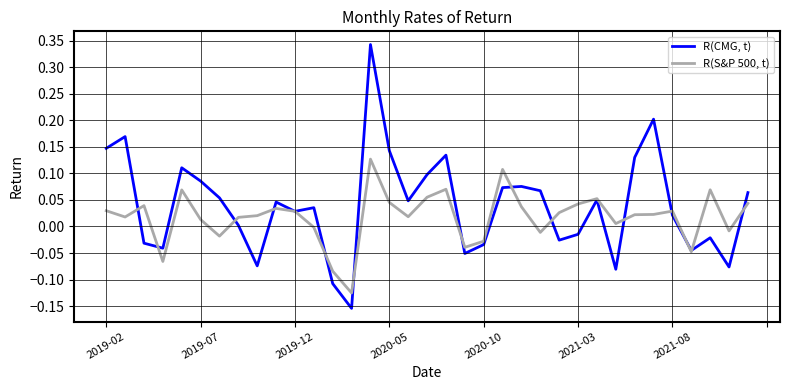

Rank the series by their average value, from lowest to highest.

R(S&P 500, t), R(CMG, t)